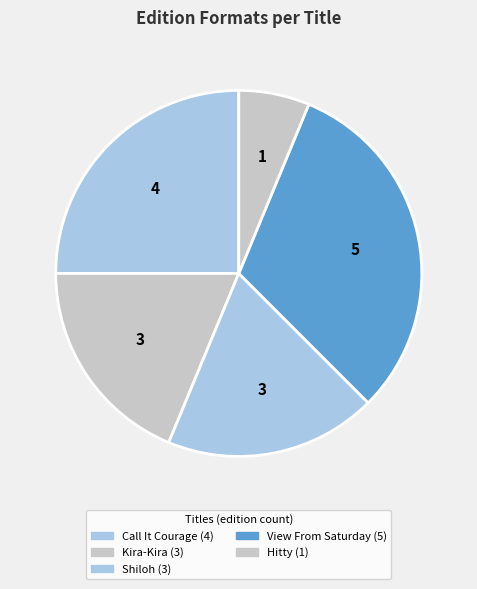

To the nearest percent, what is the average slice percentage?

20%